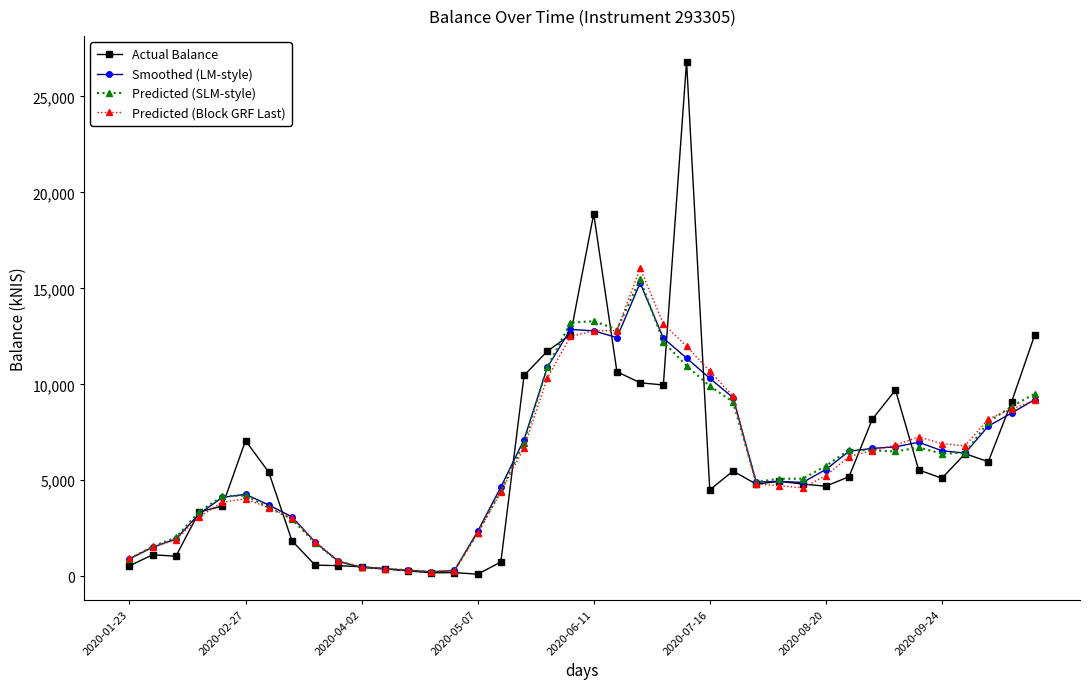

What is the highest value of the Predicted (SLM-style) series?

15467.2